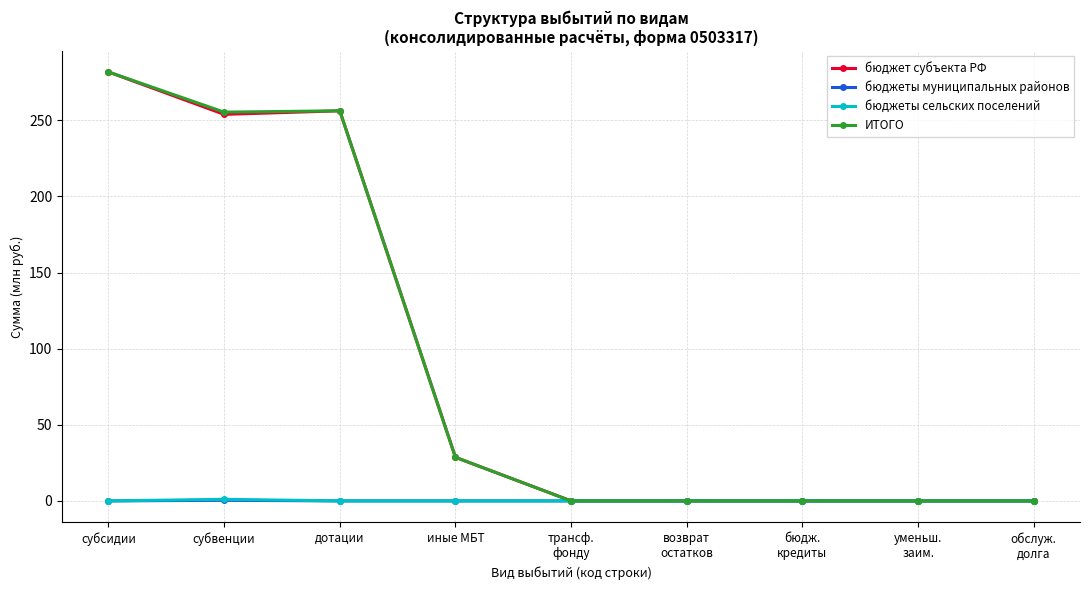

Is it true that бюджеты сельских поселений equals 1.1 at субвенции?

True